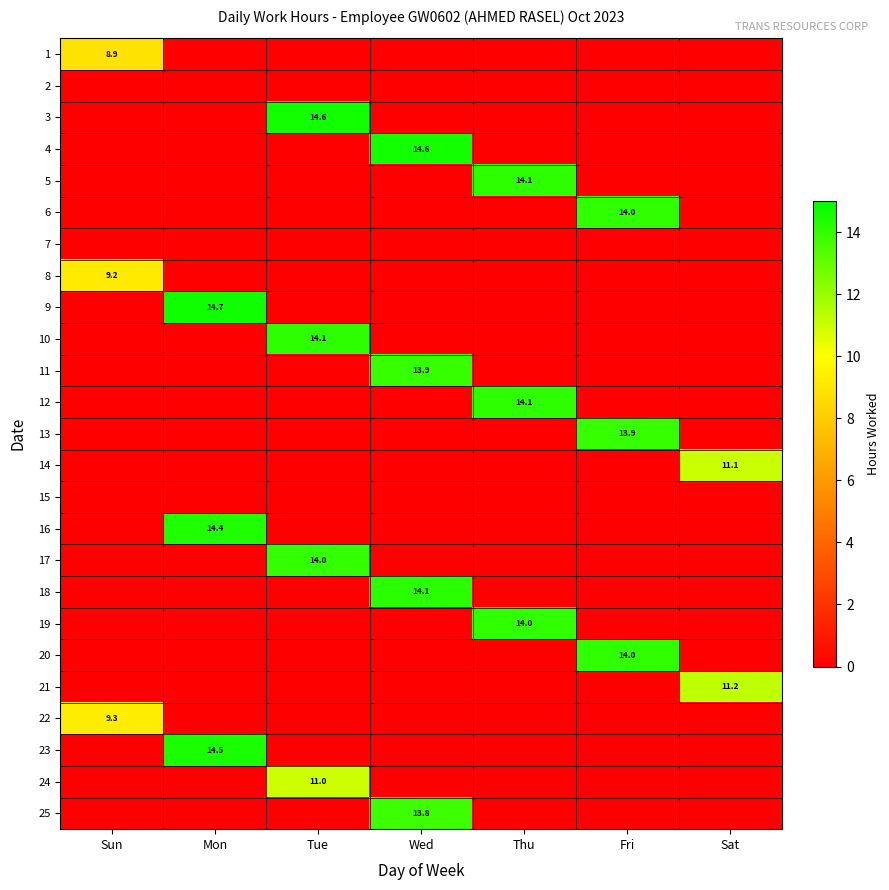

Rank the series by their maximum value, from highest to lowest.

9, 4, 3, 23, 16, 18, 5, 12, 10, 6, 19, 20, 17, 11, 13, 25, 21, 14, 24, 22, 8, 1, 2, 7, 15